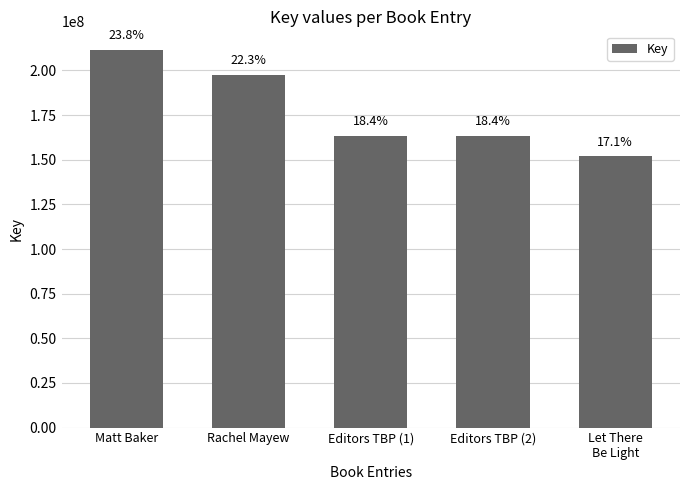

Reading left to right, transcribe all the data shown in this chart.

211325649	197407577	163153630	163153592	151817798